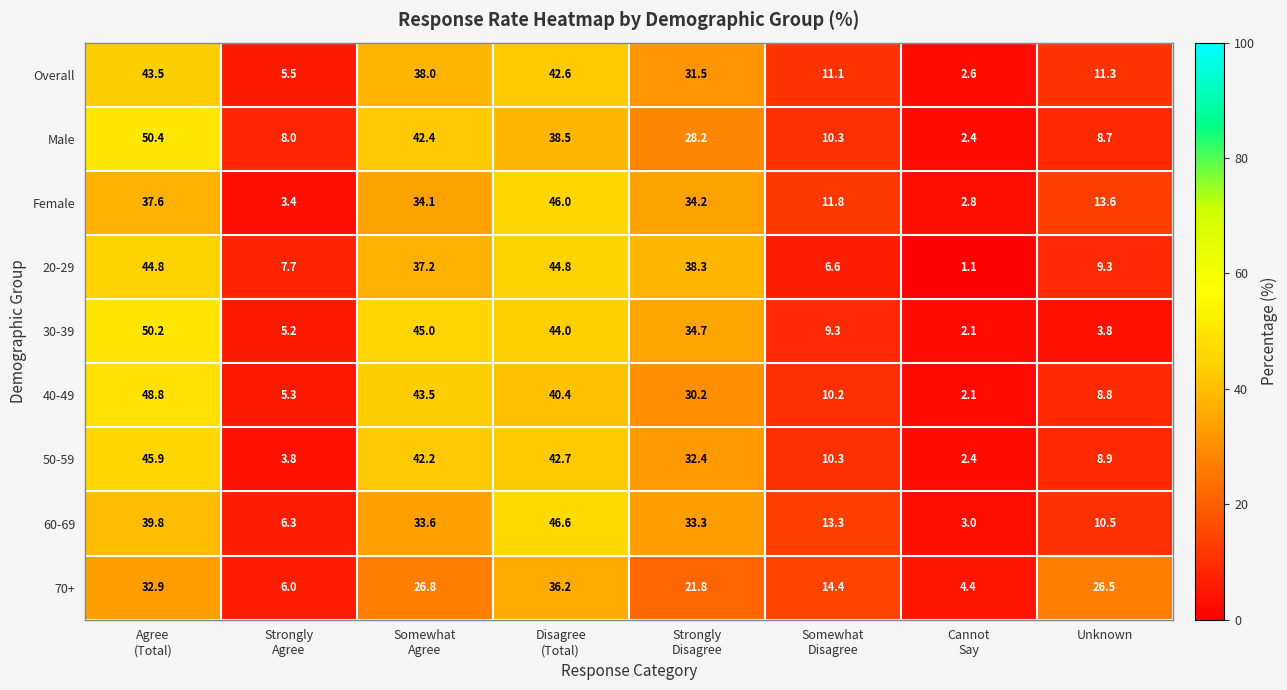

At which category does the chart reach its minimum across all series?

Cannot
Say